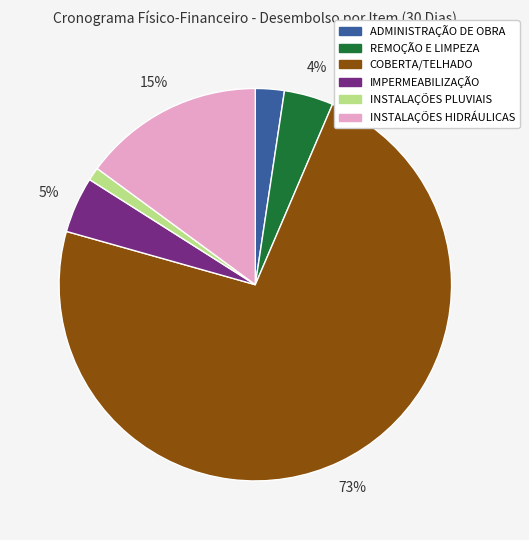

Is there a majority slice in this chart?

Yes